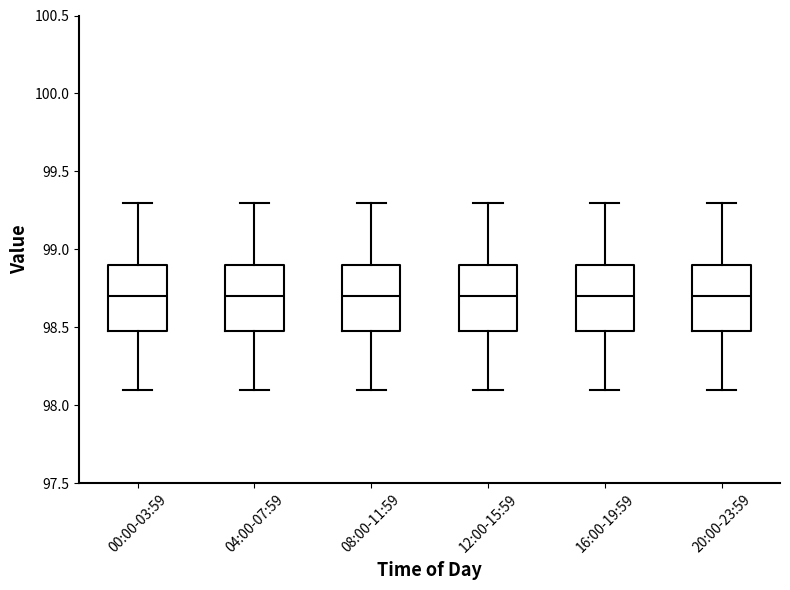

Reading left to right, transcribe this box plot: for each box, give where its median line is, the range the box spans, and where its two whiskers end, as read against the y-axis. The values are not printed on the chart, so give them approximately, as read against the axis.

00:00-03:59: median 98.7, box 98.5 to 98.9, whiskers 98.1 to 99.3
04:00-07:59: median 98.7, box 98.5 to 98.9, whiskers 98.1 to 99.3
08:00-11:59: median 98.7, box 98.5 to 98.9, whiskers 98.1 to 99.3
12:00-15:59: median 98.7, box 98.5 to 98.9, whiskers 98.1 to 99.3
16:00-19:59: median 98.7, box 98.5 to 98.9, whiskers 98.1 to 99.3
20:00-23:59: median 98.7, box 98.5 to 98.9, whiskers 98.1 to 99.3